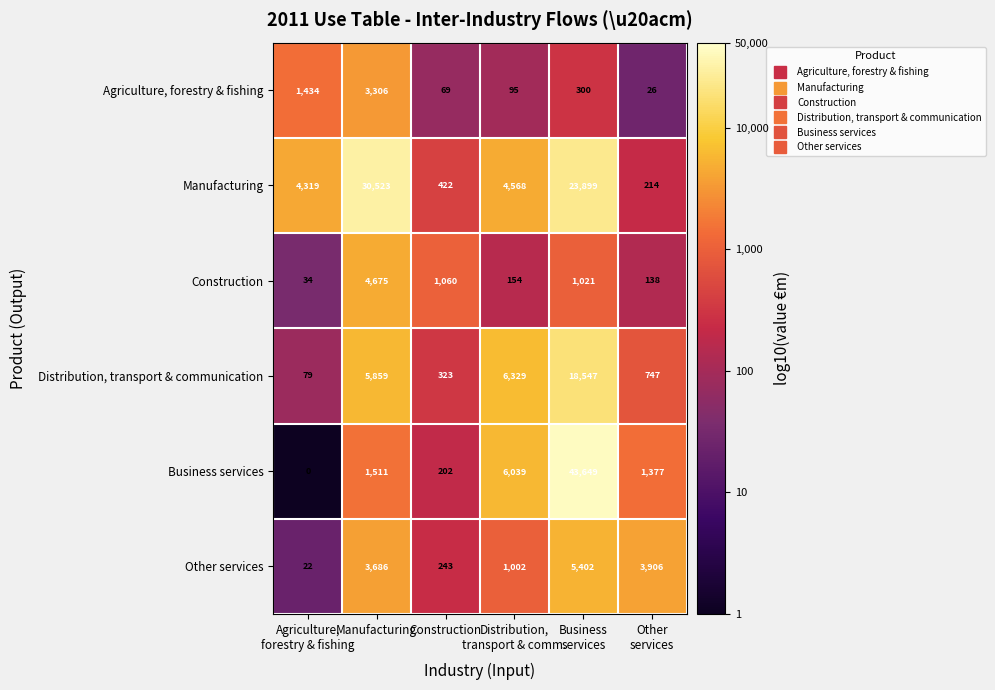

Is it true that Distribution, transport & communication equals 323 at Construction?

True